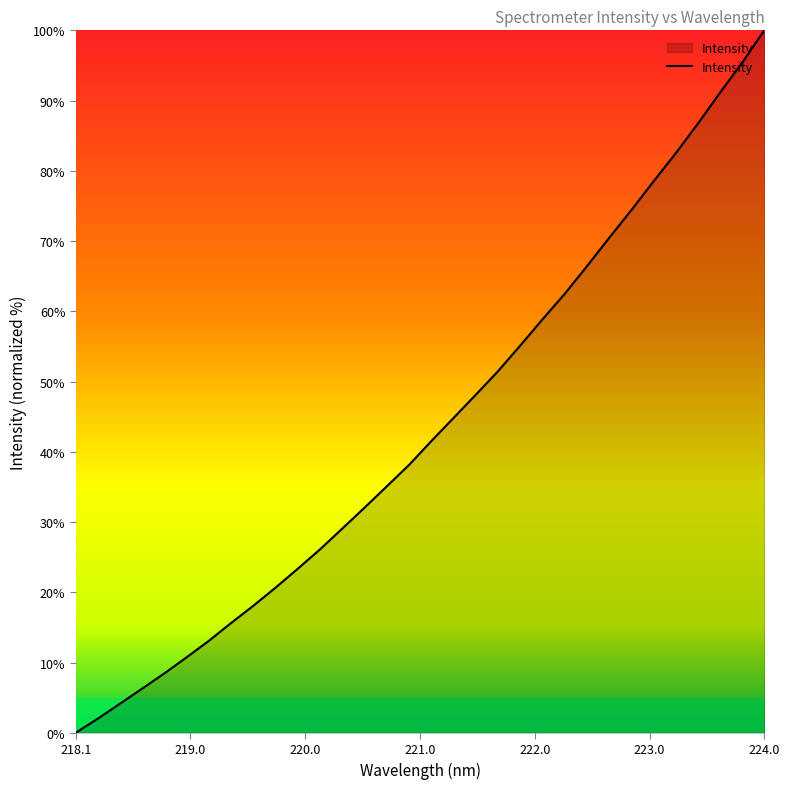

What is the greatest value displayed?

100.0